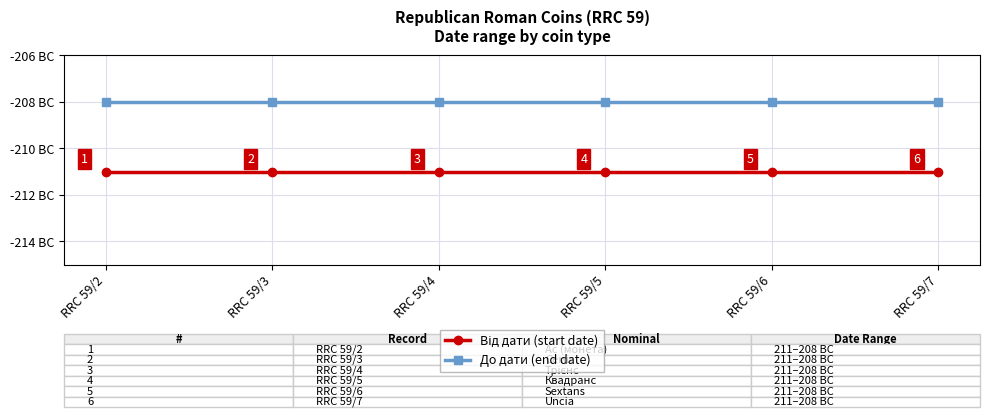

True or false: До дати (end date) has more than 0 interior local peaks.

False